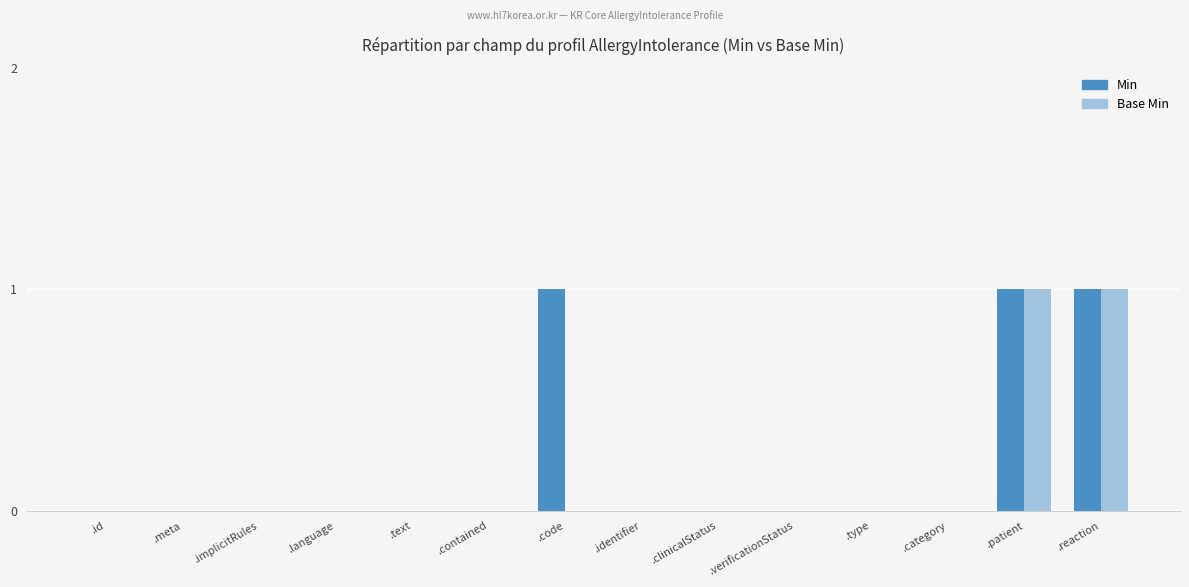

Is it true that Base Min equals 0 at .code?

True